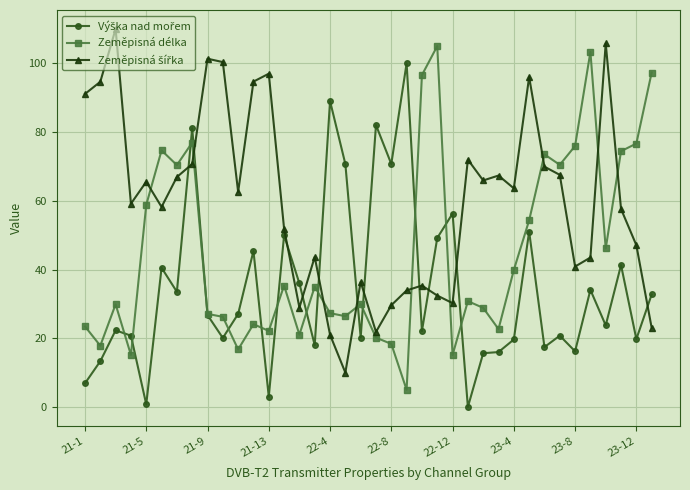

What is the greatest value displayed?

110.0